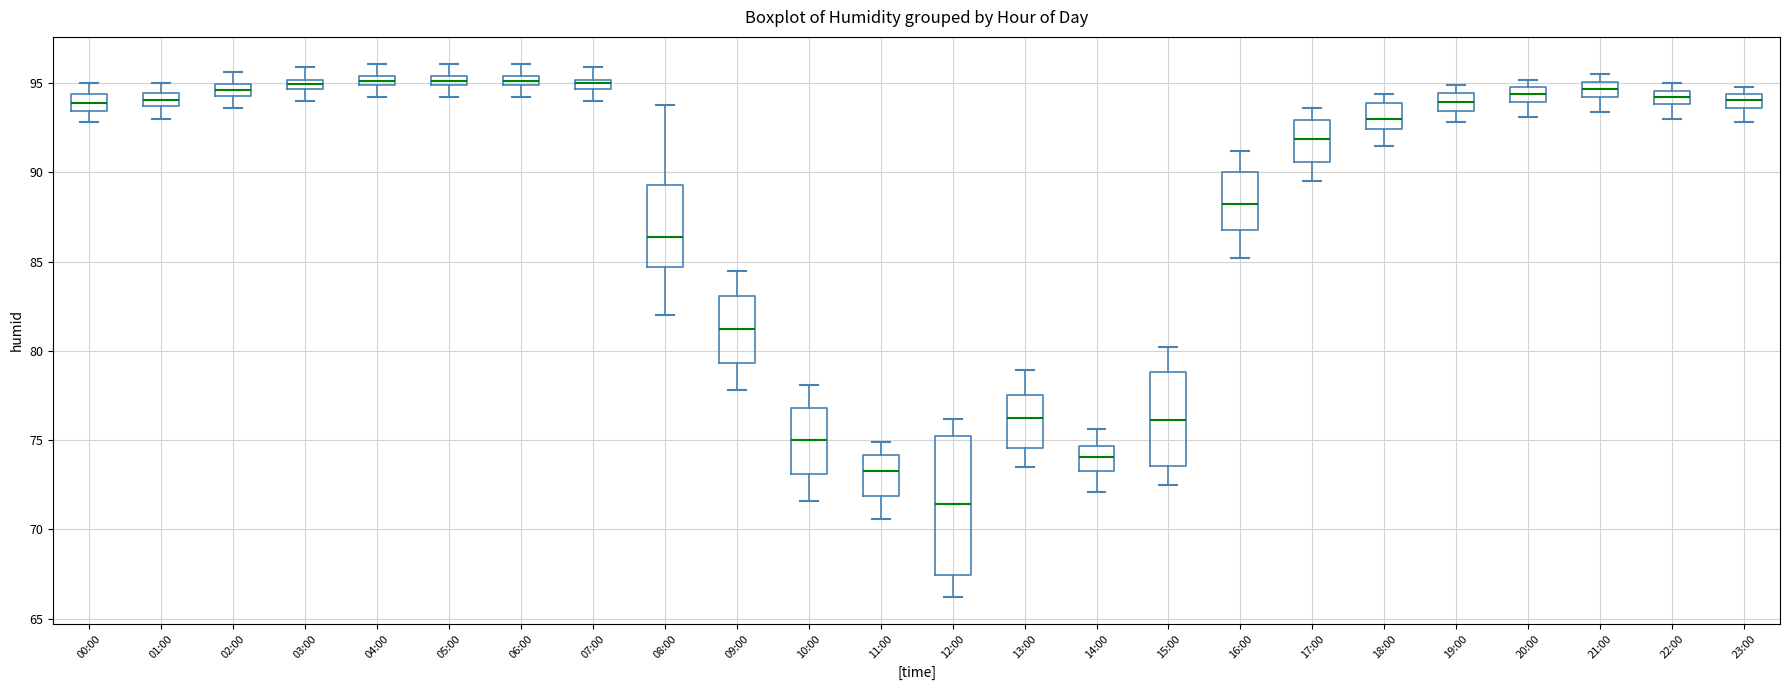

Which box has the lowest median line?

12:00